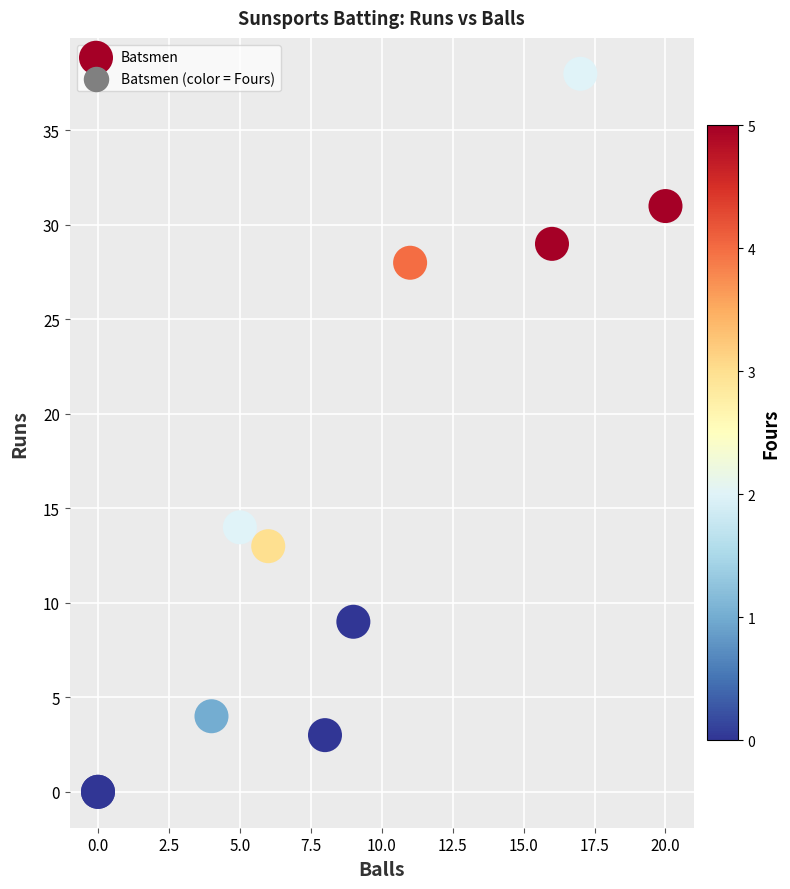

What Y value in the scatter plot is closest to 19?

14